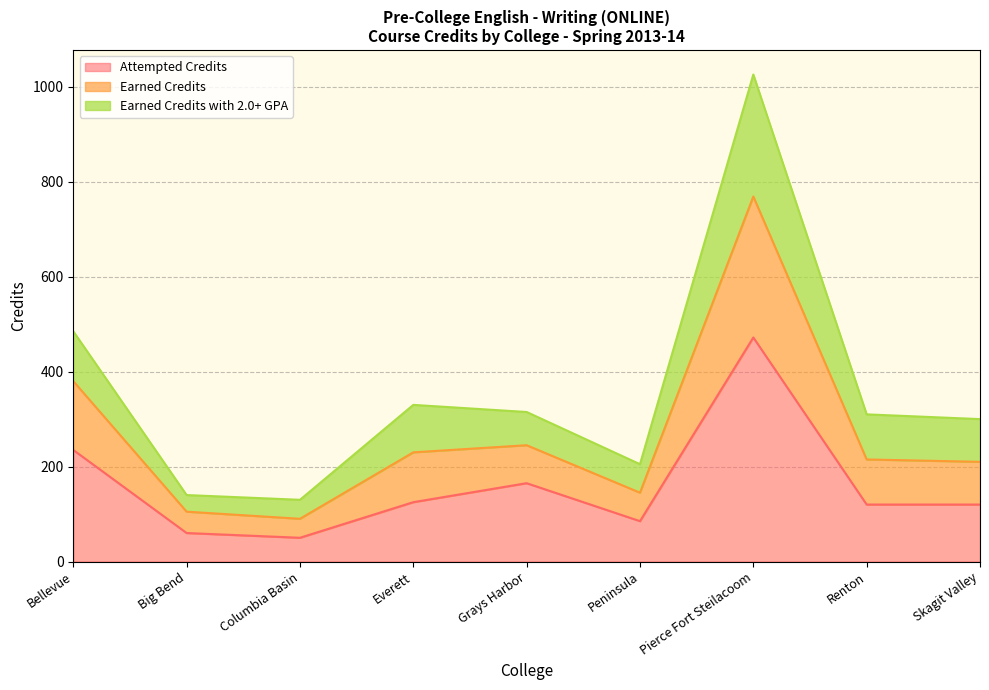

Rank the categories by Attempted Credits value from highest to lowest.

Pierce Fort Steilacoom, Bellevue, Grays Harbor, Everett, Renton, Skagit Valley, Peninsula, Big Bend, Columbia Basin